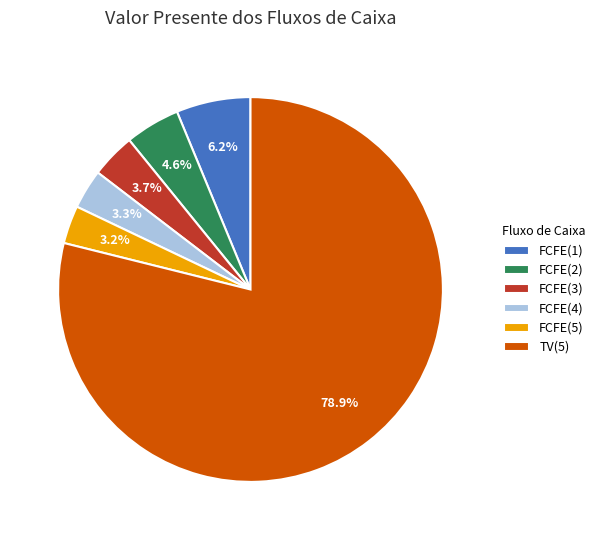

Which category has the biggest portion of the pie?

TV(5)